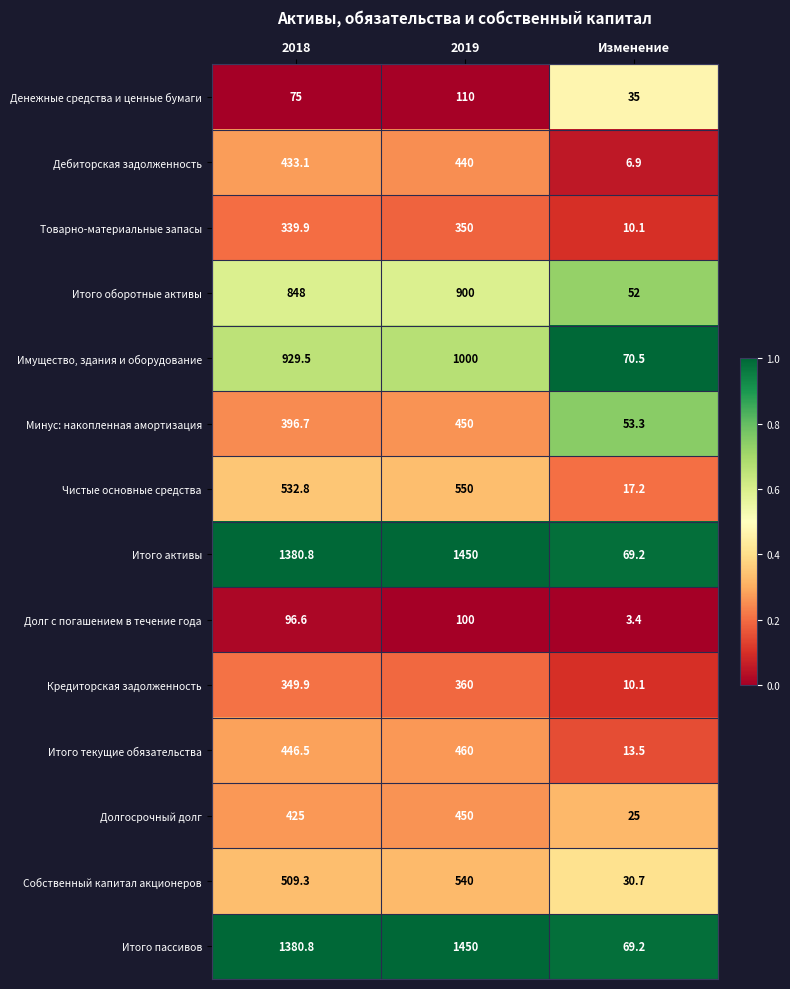

At which label does Кредиторская задолженность first exceed 349?

2018